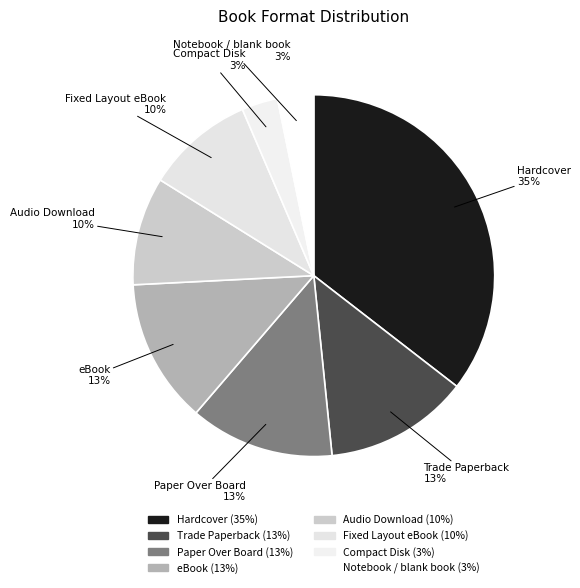

Combined, what portion of the pie is Hardcover and Notebook / blank book?

38.7%